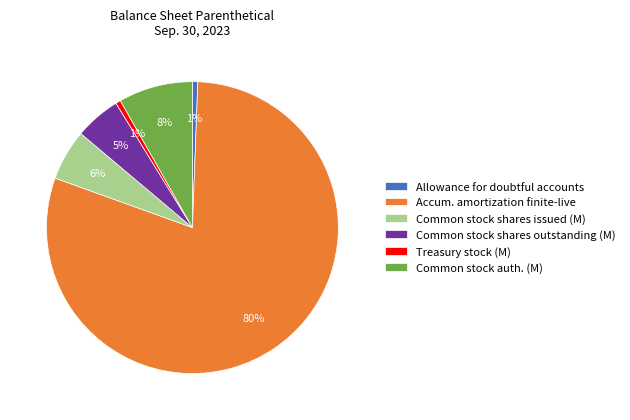

What percentage is the Common stock shares issued (M) slice, to the nearest percent?

6%